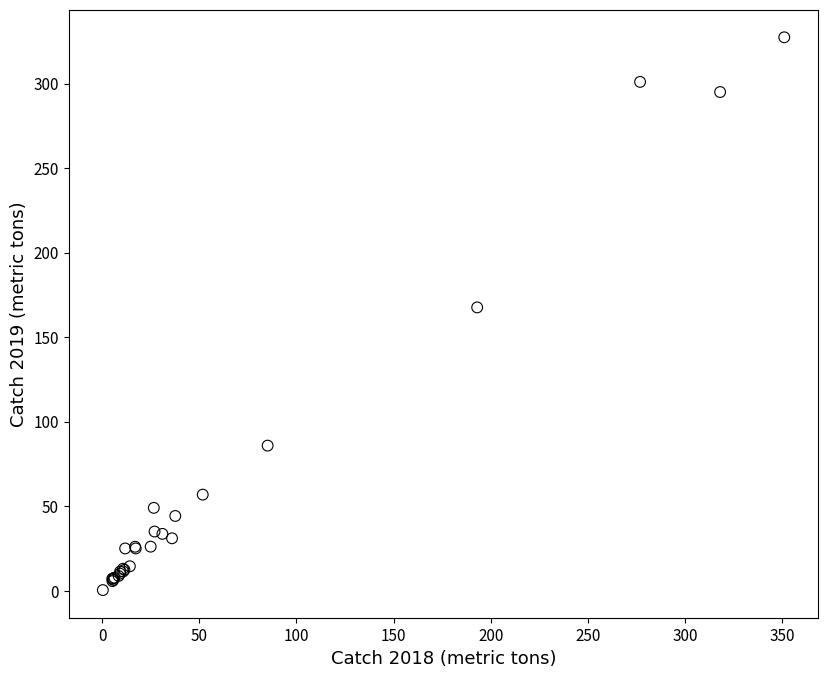

What Y value in the scatter plot is closest to 163?

167.6